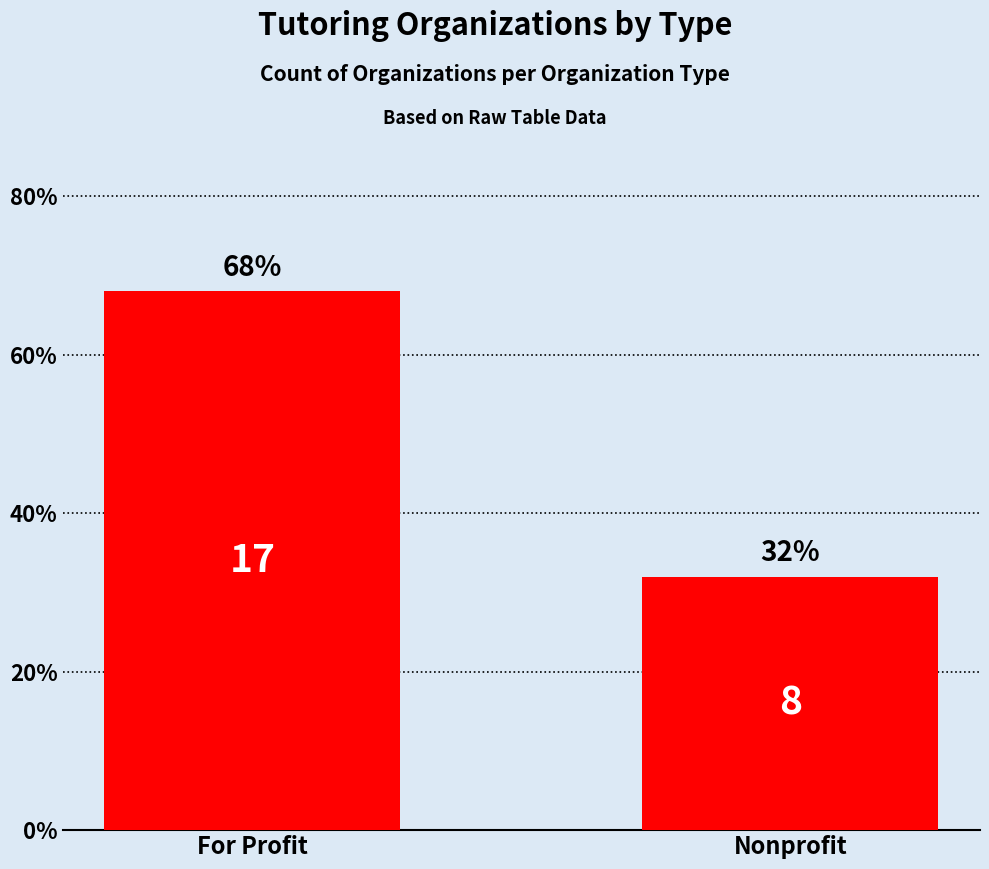

Which category has the highest value across all series?

For Profit